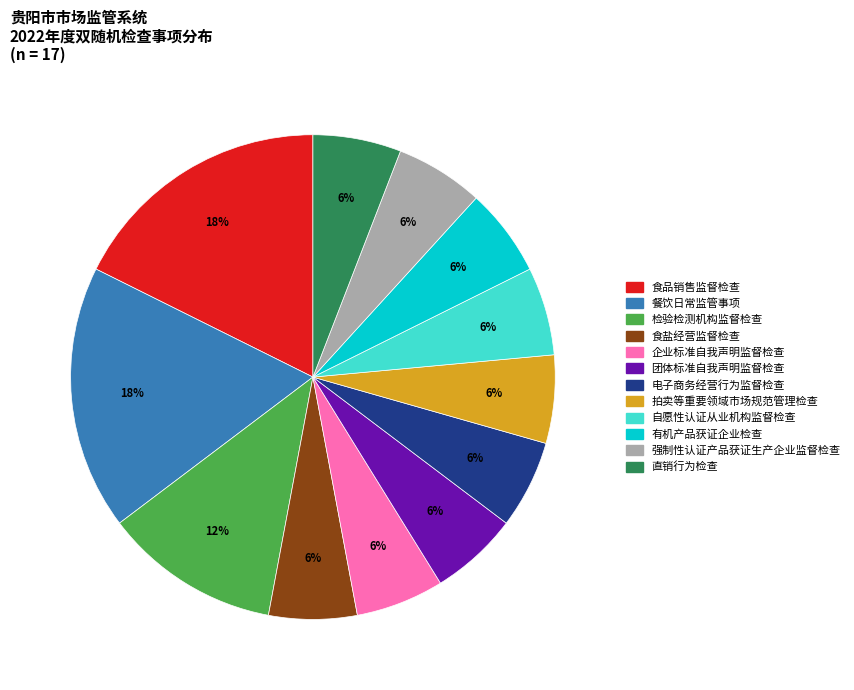

How many segments does this pie chart have?

12